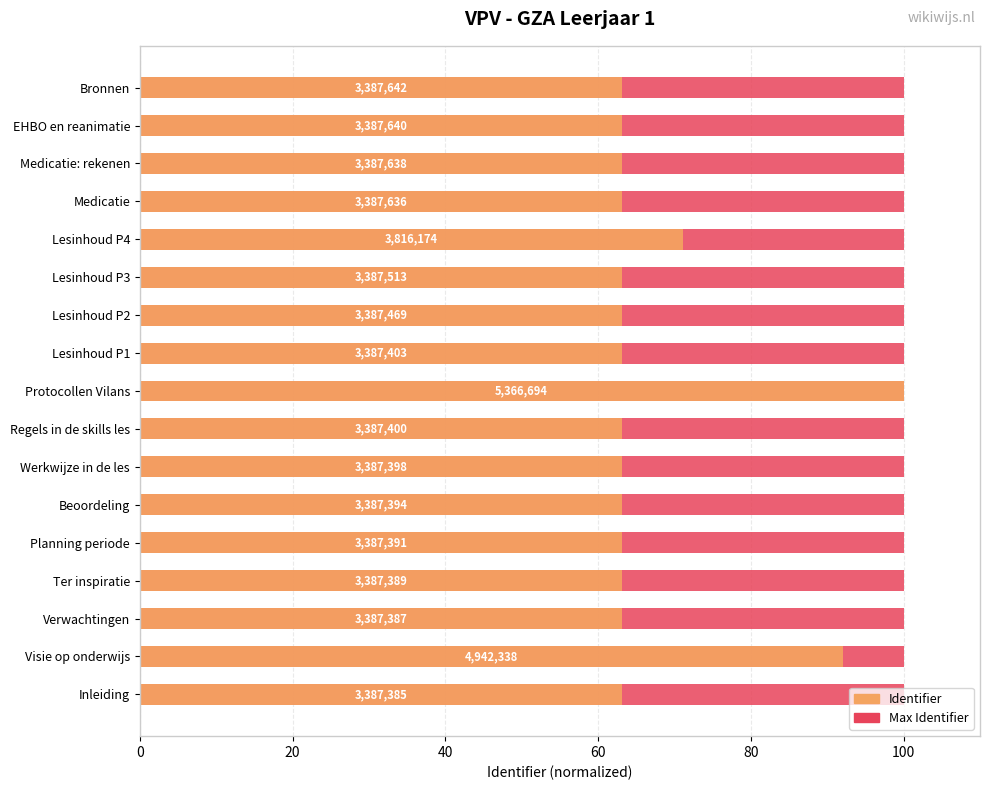

What is the difference between the highest and lowest values at 20?

91.5